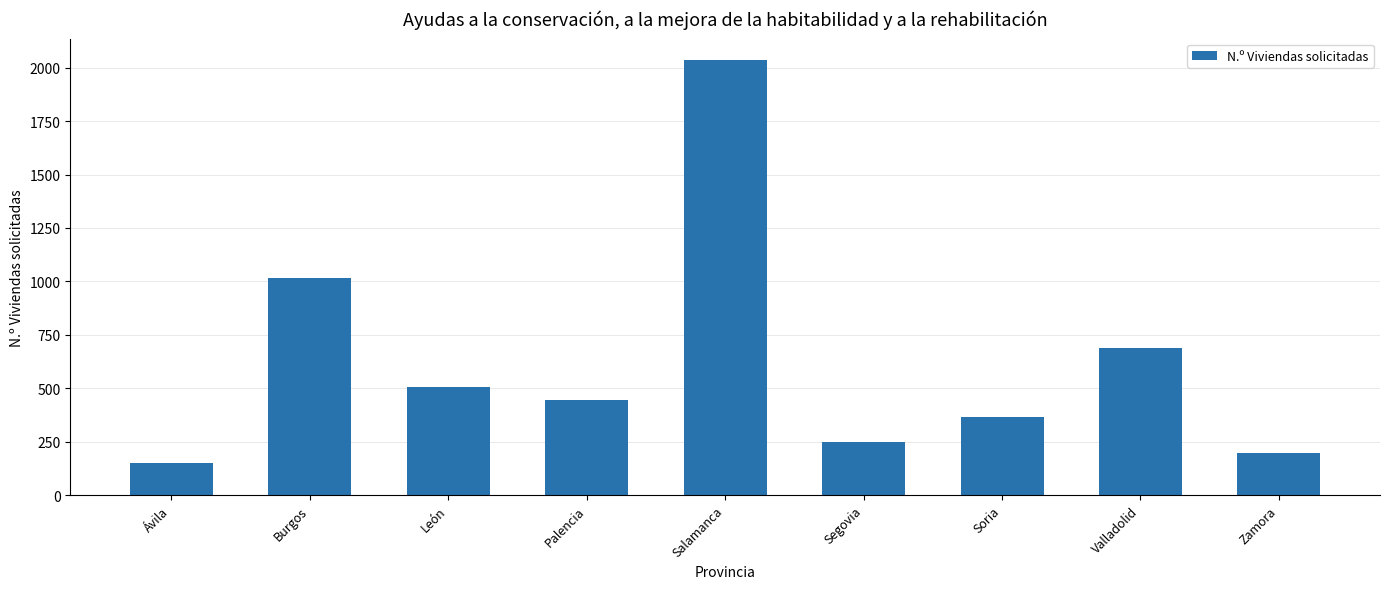

Does the chart contain stacked bars?

No